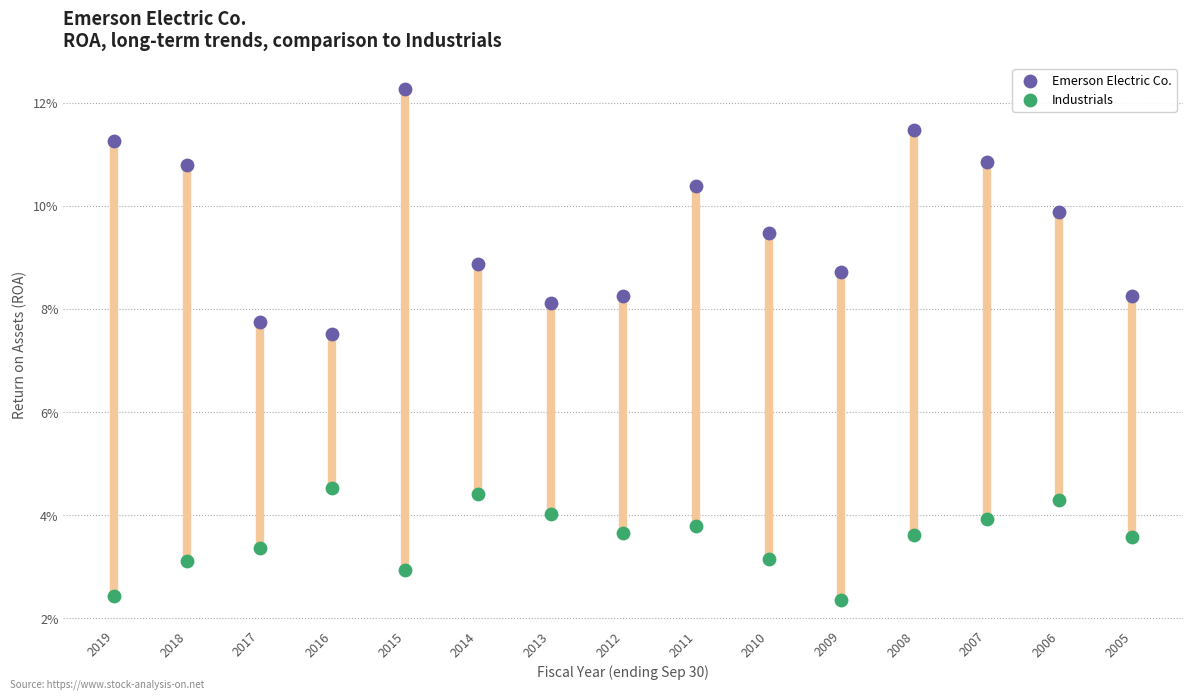

What are all the series names shown in the legend?

Emerson Electric Co., Industrials